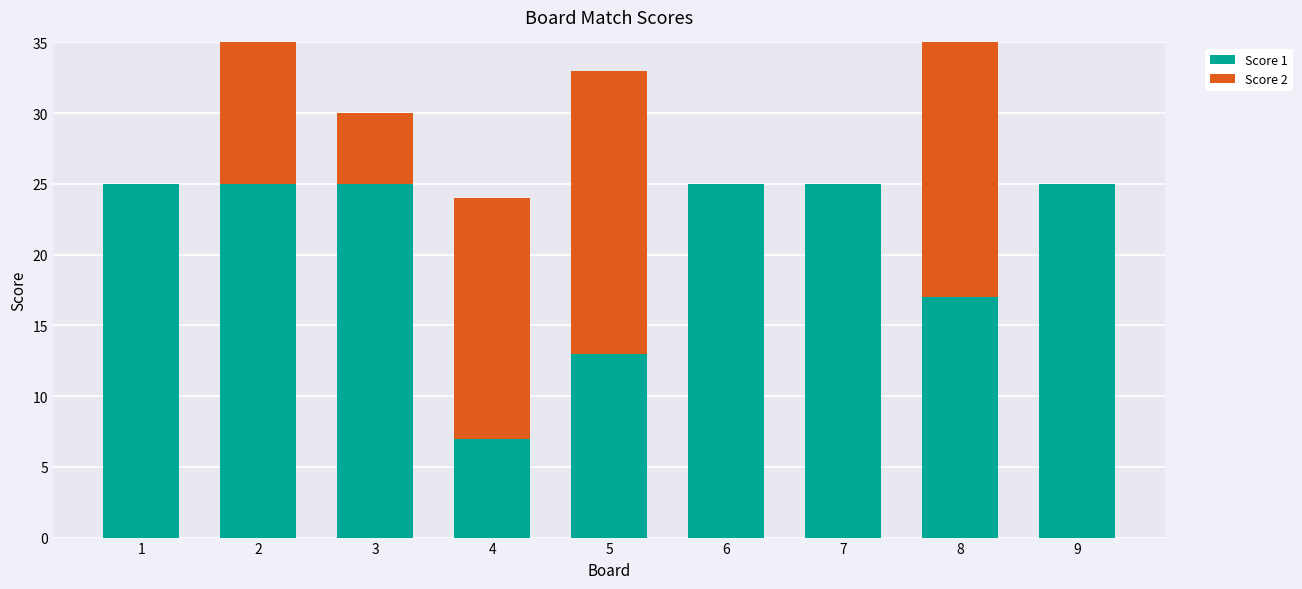

At which label does Score 2 first exceed 5?

2